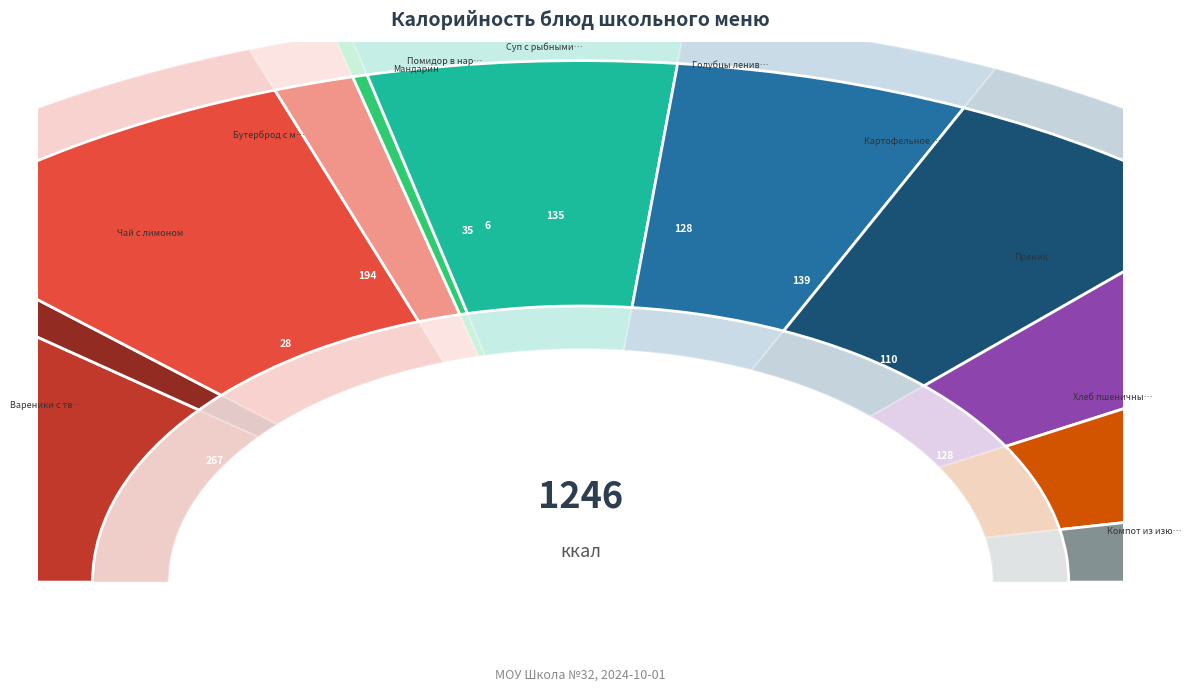

Is Картофельное пюре the majority of the pie?

No